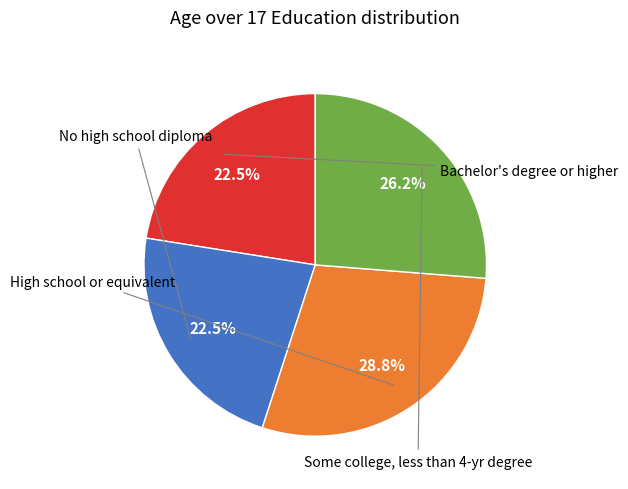

How many segments does this pie chart have?

4